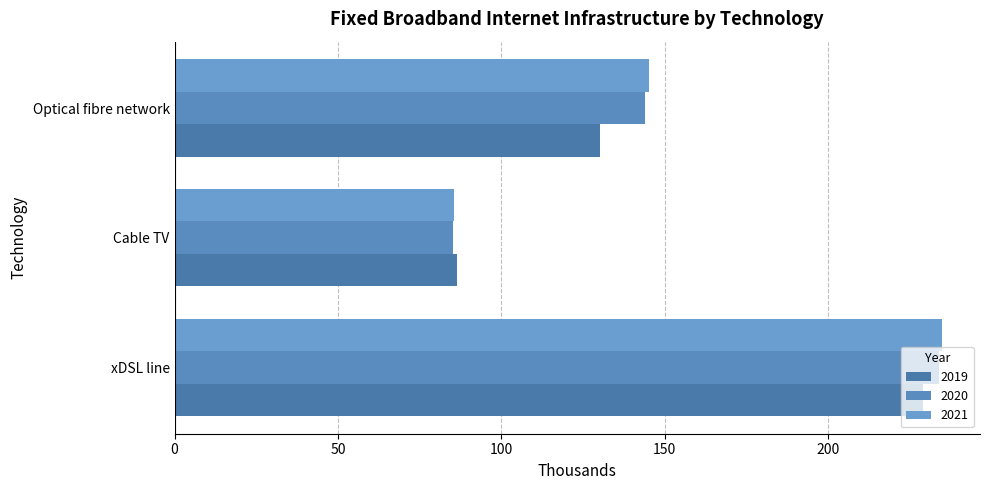

How many distinct data groups are displayed?

3